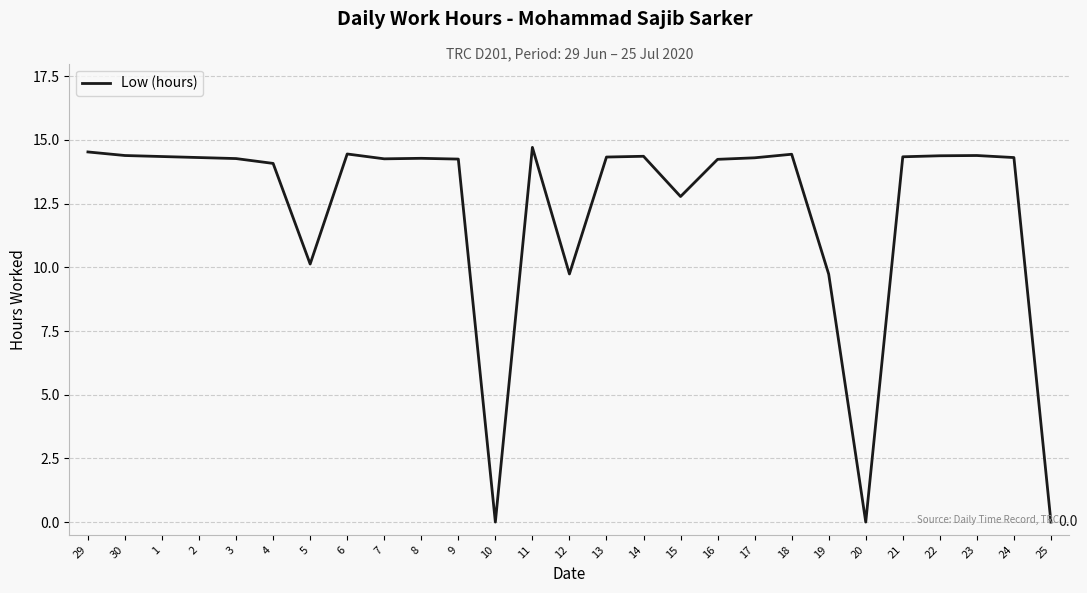

What is the greatest value displayed?

14.7